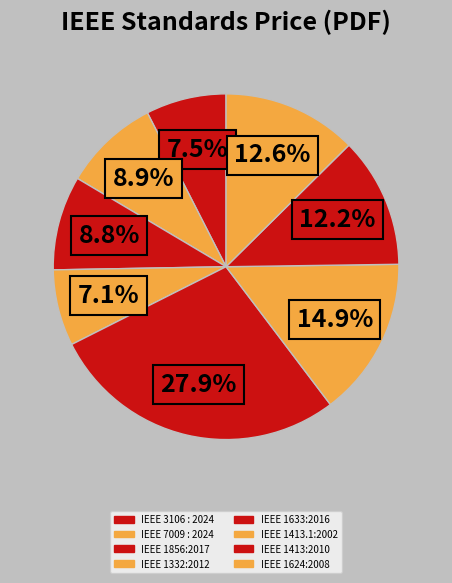

How many segments does this pie chart have?

8